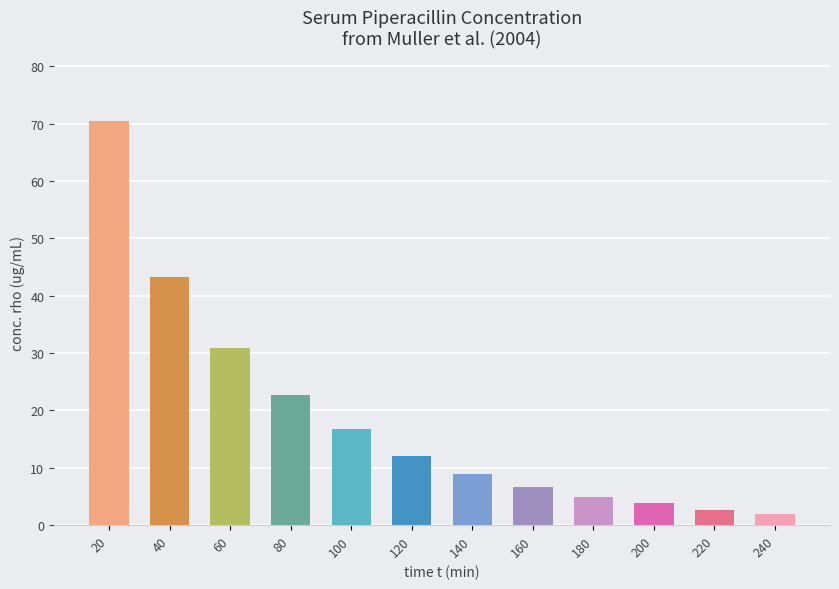

How many bars are there in total?

12